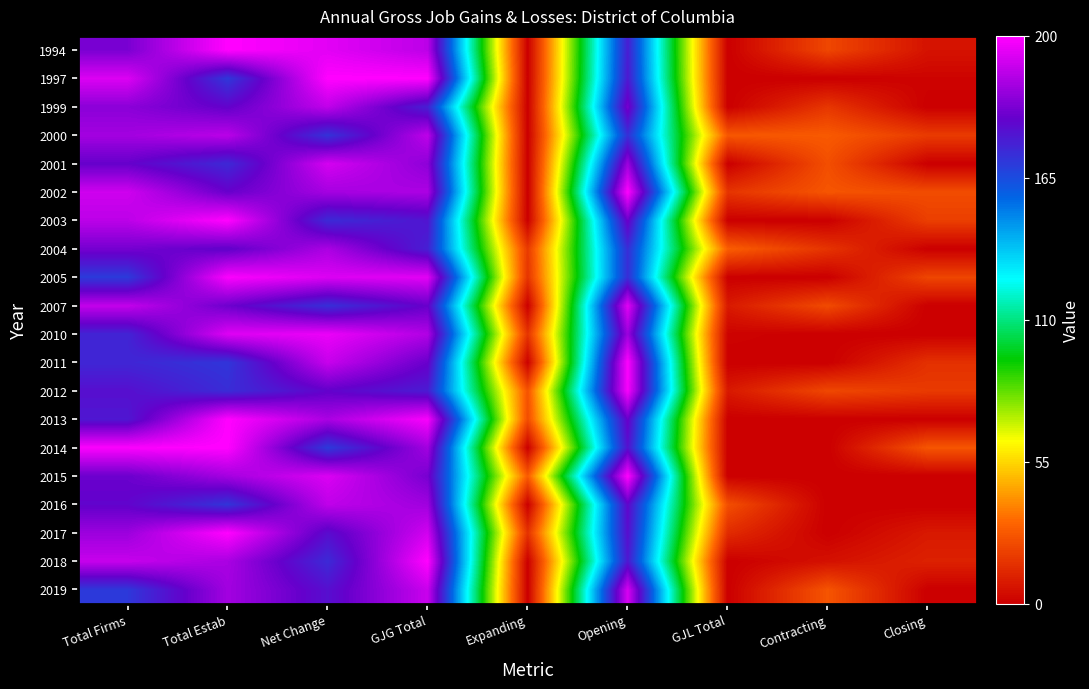

Which series has the largest total across all categories?

2002